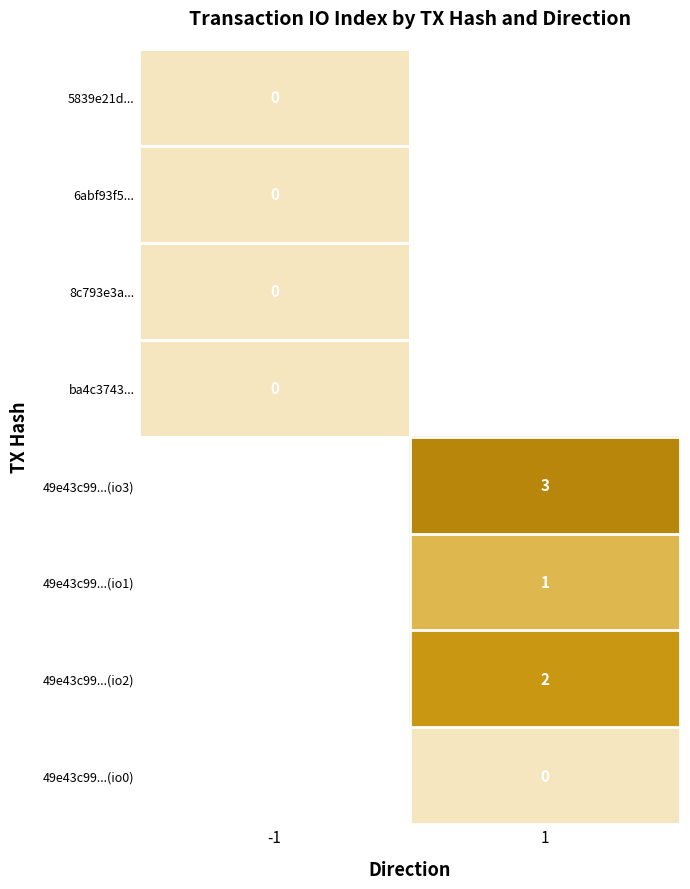

True or false: 49e43c99...(io1) has a value of 1 at 1.

True